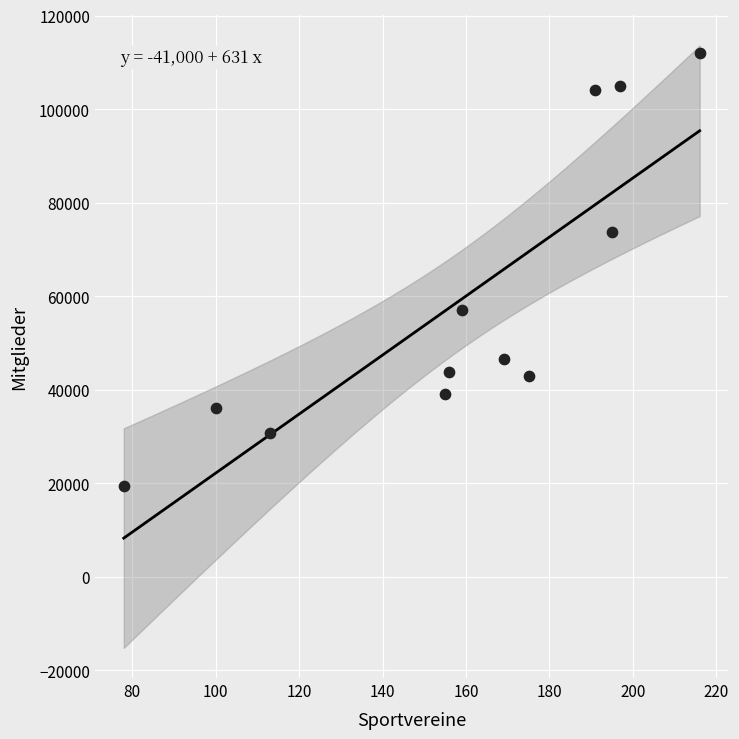

What is the average Y value?

59165